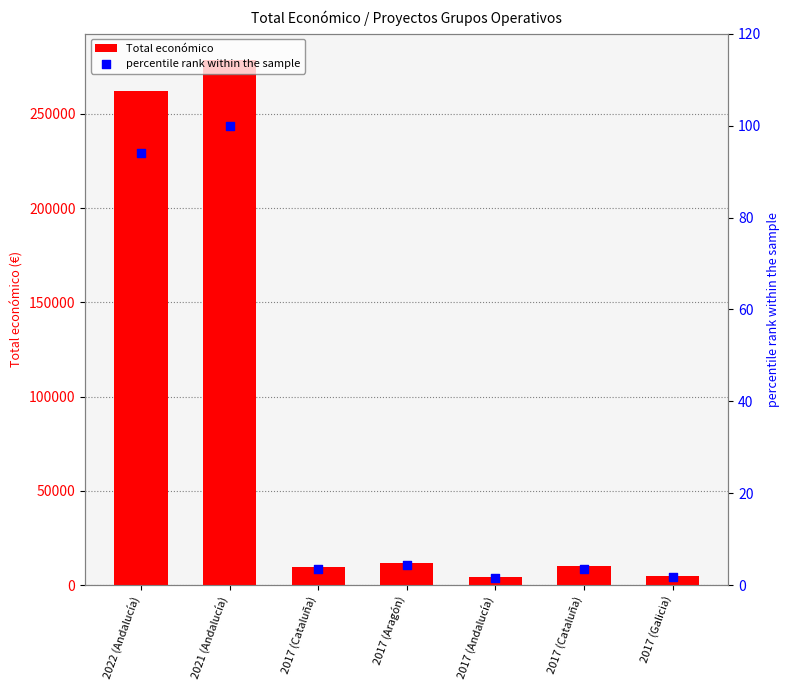

Which series has the largest total across all categories?

Total económico